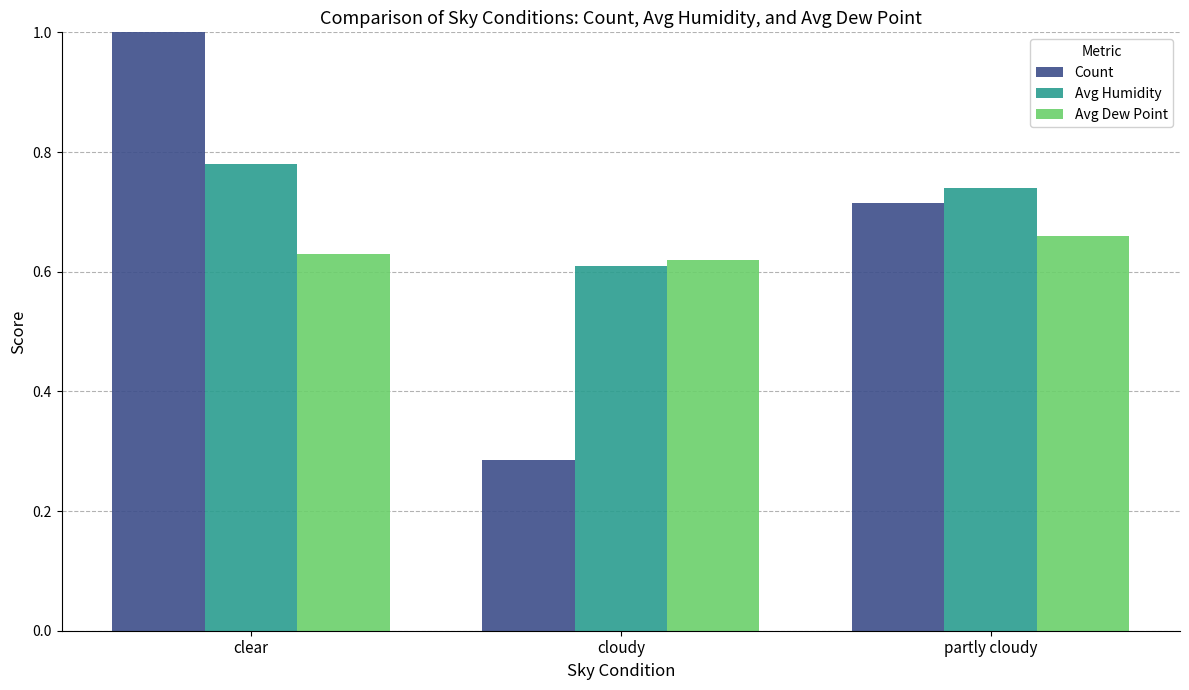

At which category is the sum across all series the highest?

clear